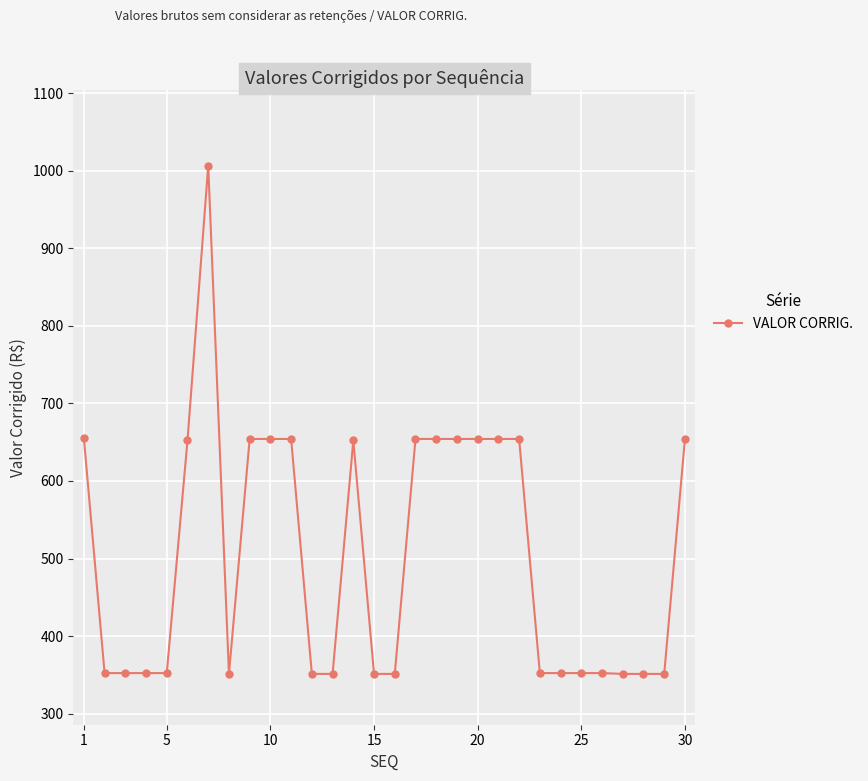

How many lines are shown in the chart?

1